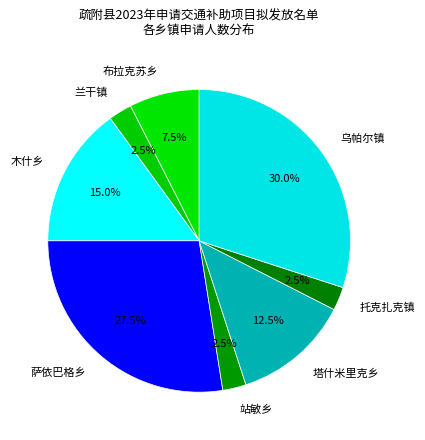

Count the number of slices in the pie.

8